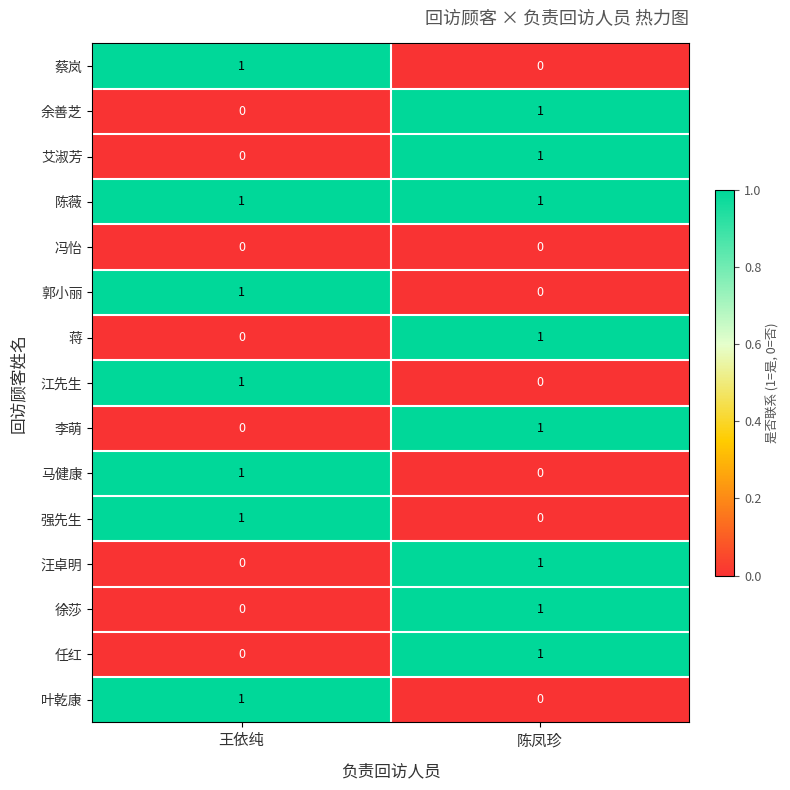

Reading left to right, extract all data points from this chart.

蔡岚: 王依纯=1	陈凤珍=0
余善芝: 王依纯=0	陈凤珍=1
艾淑芳: 王依纯=0	陈凤珍=1
陈薇: 王依纯=1	陈凤珍=1
冯怡: 王依纯=0	陈凤珍=0
郭小丽: 王依纯=1	陈凤珍=0
蒋: 王依纯=0	陈凤珍=1
江先生: 王依纯=1	陈凤珍=0
李萌: 王依纯=0	陈凤珍=1
马健康: 王依纯=1	陈凤珍=0
强先生: 王依纯=1	陈凤珍=0
汪卓明: 王依纯=0	陈凤珍=1
徐莎: 王依纯=0	陈凤珍=1
任红: 王依纯=0	陈凤珍=1
叶乾康: 王依纯=1	陈凤珍=0